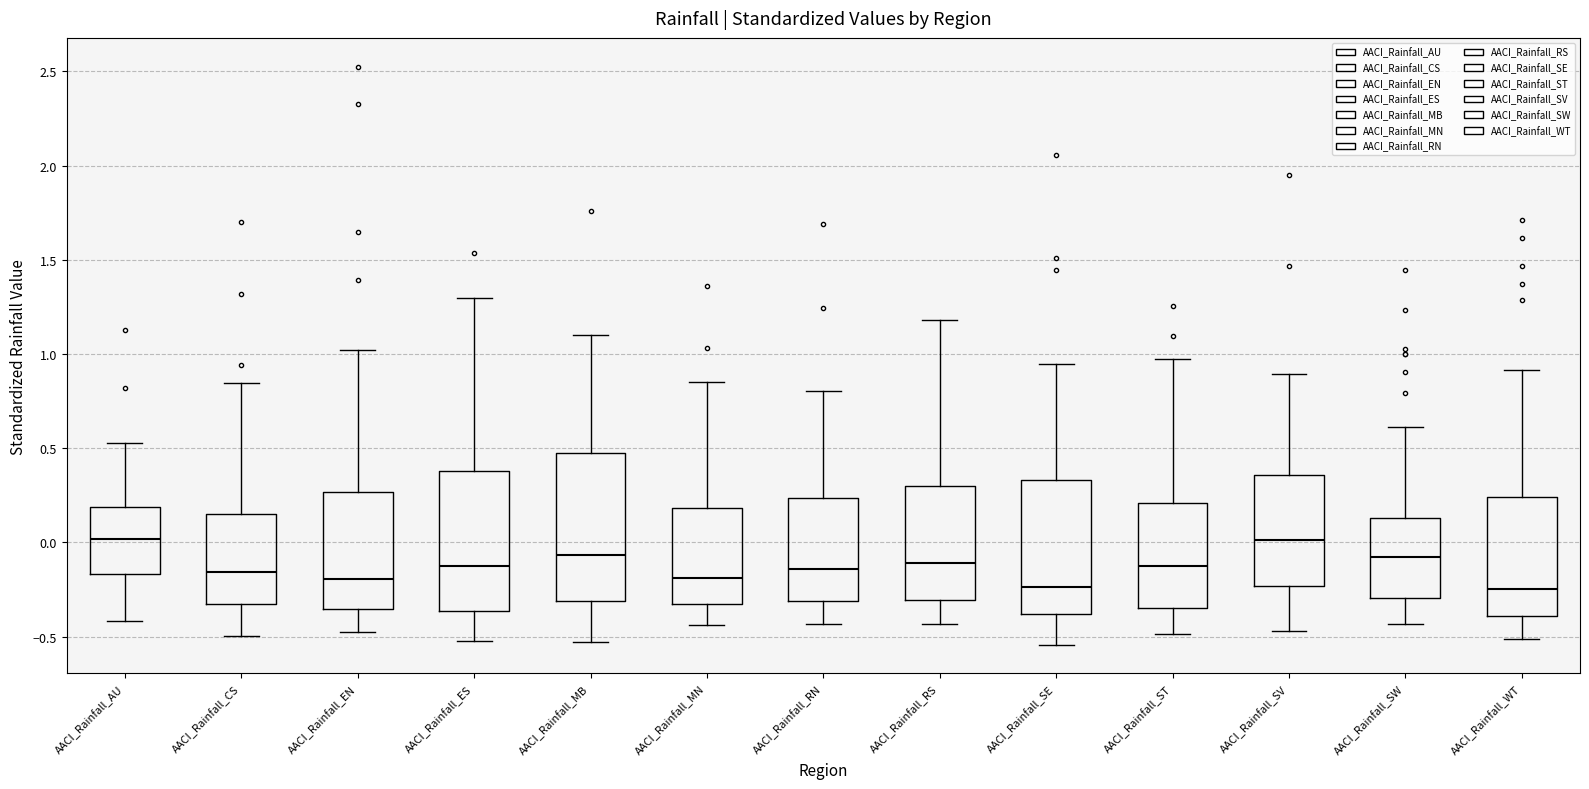

Where does the median line of the box for AACI_Rainfall_ST sit on the y-axis? The values are not printed on the chart, so give them approximately, as read against the axis.

-0.15